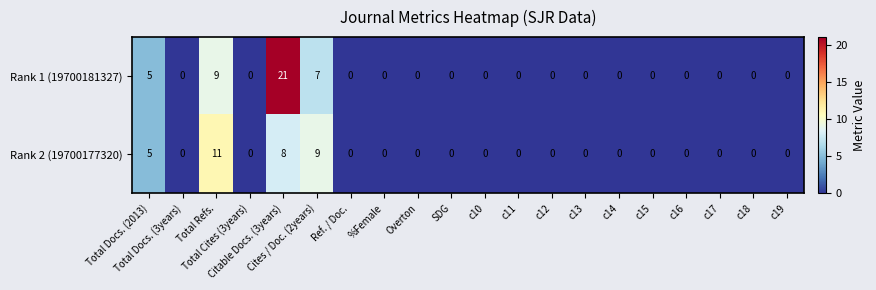

Rank the series by their maximum value, from lowest to highest.

Rank 2 (19700177320), Rank 1 (19700181327)